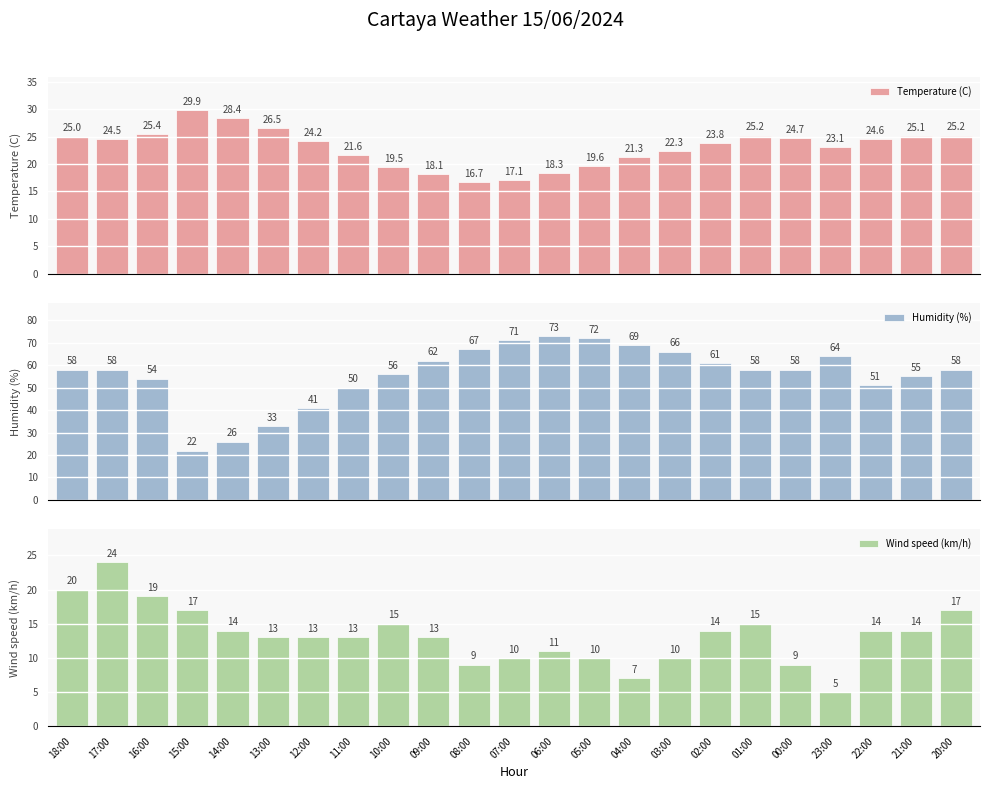

What is the lowest value of the Humidity (%) series?

22